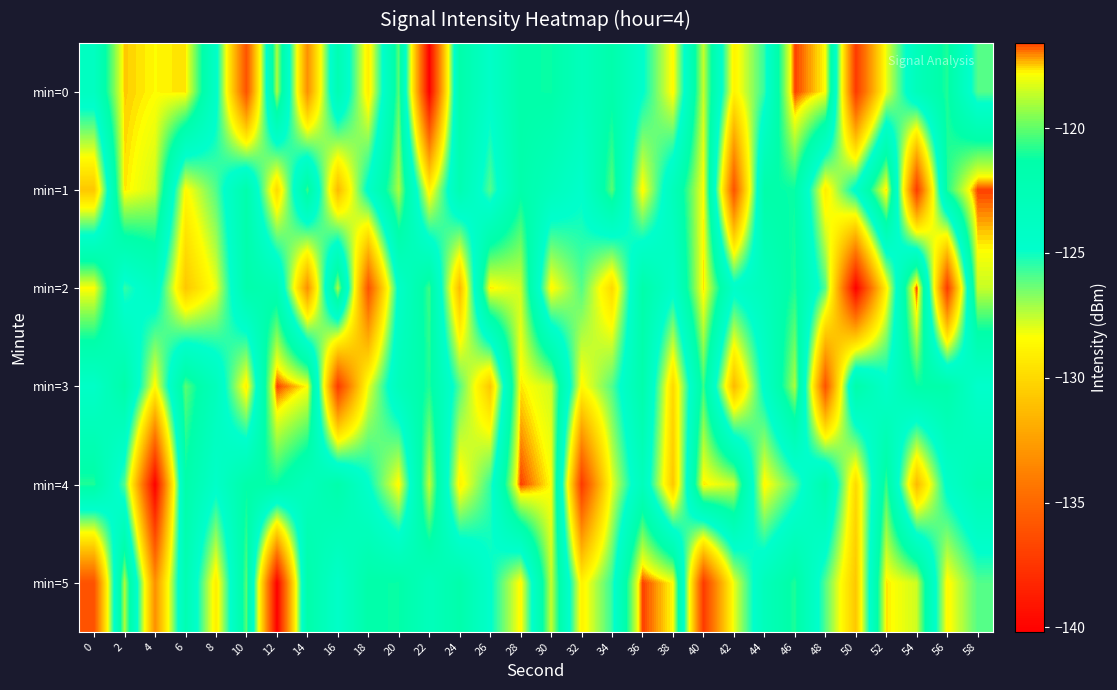

At which category is the sum across all series the highest?

28